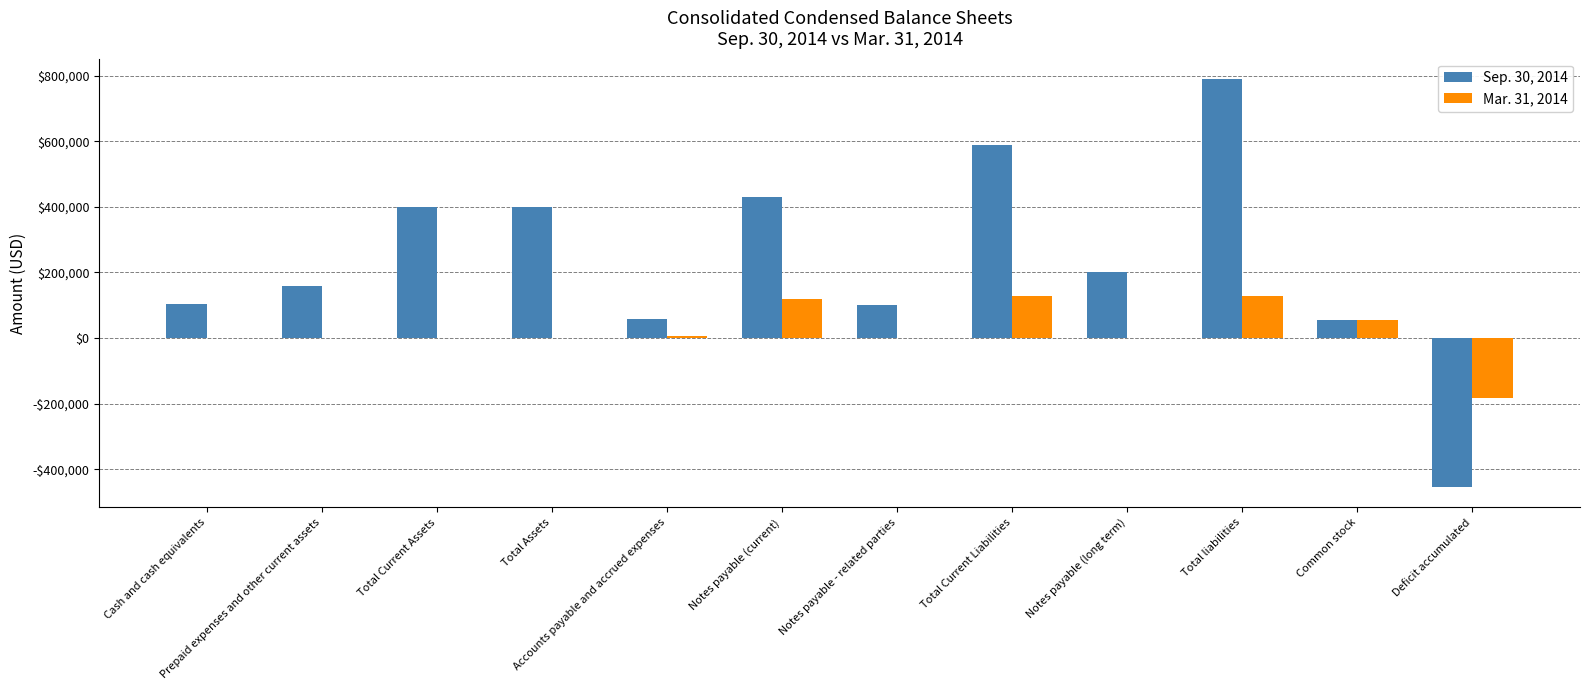

At Total Assets, list the series in order from largest to smallest.

Sep. 30, 2014, Mar. 31, 2014